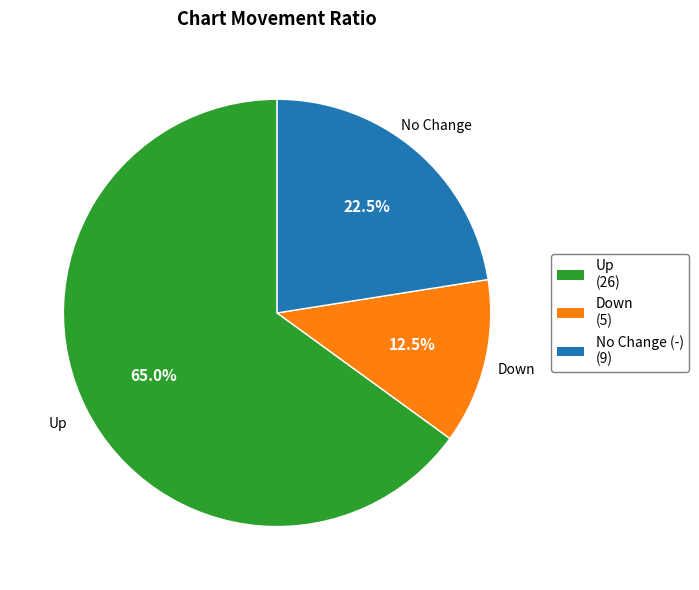

To the nearest percent, what is the average slice percentage?

33%